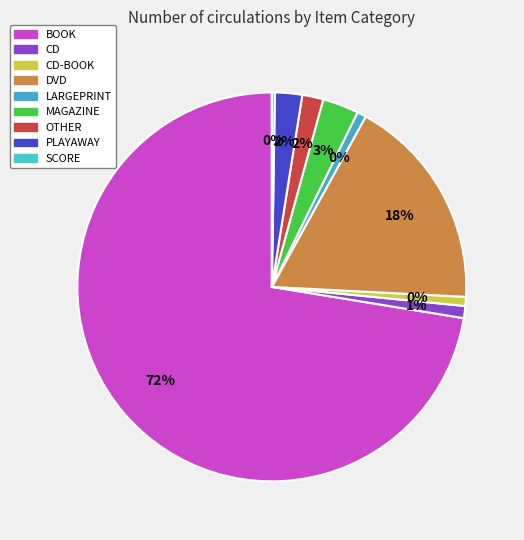

How many segments does this pie chart have?

9